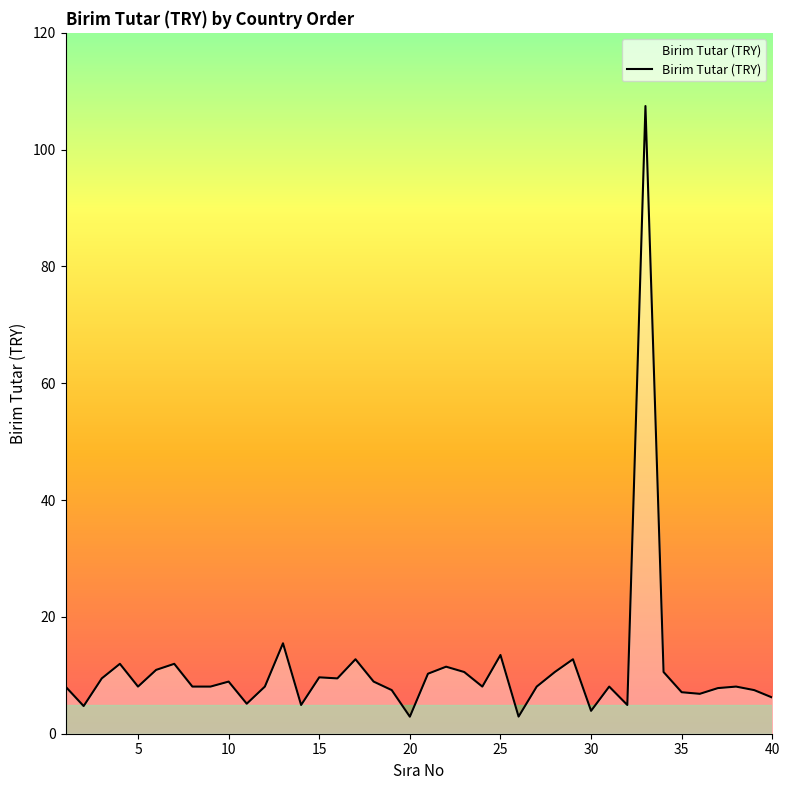

What is the maximum value shown in the chart?

107.5